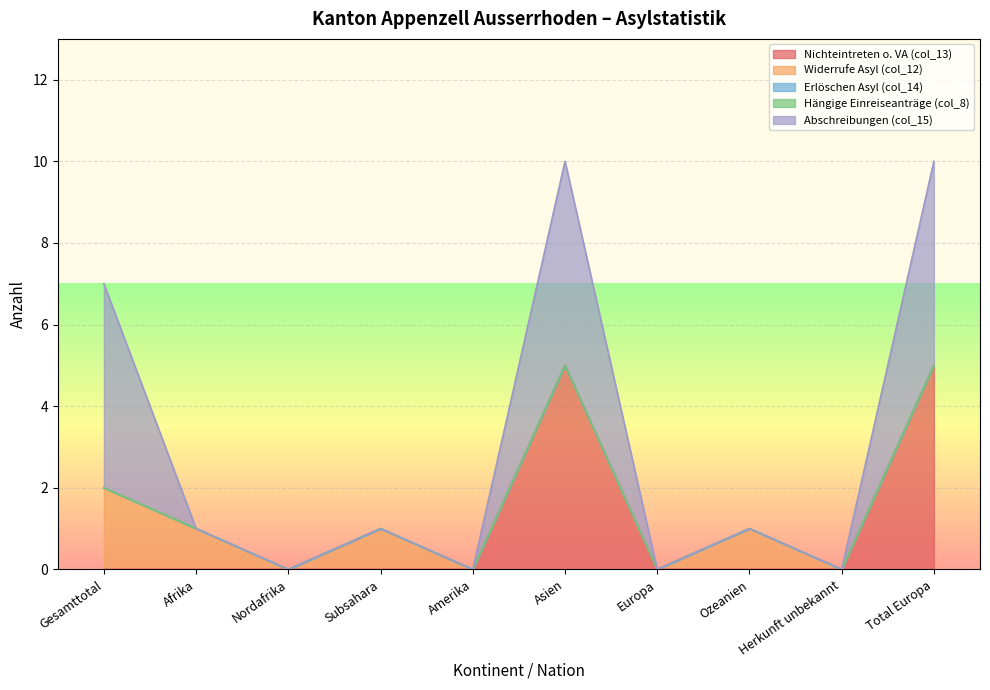

What is the label of the 9th point from the right?

Afrika